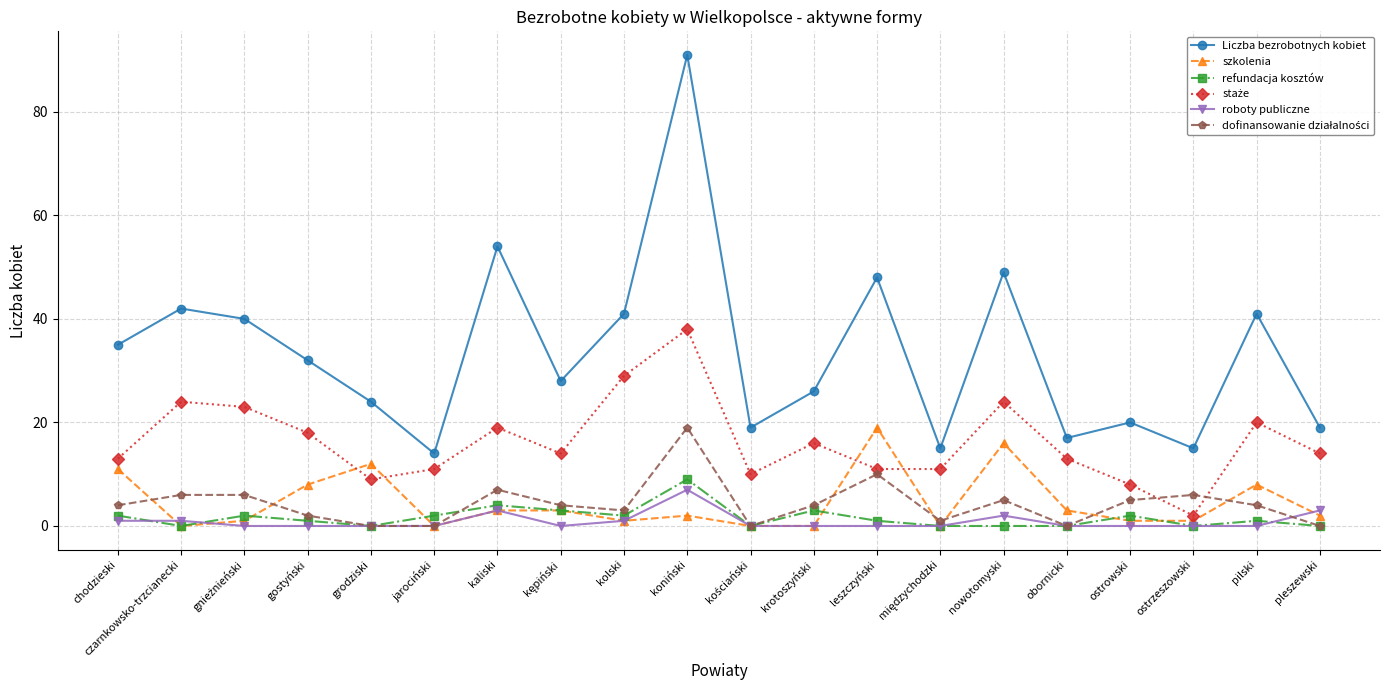

What is the label of the 18th point from the left?

ostrzeszowski